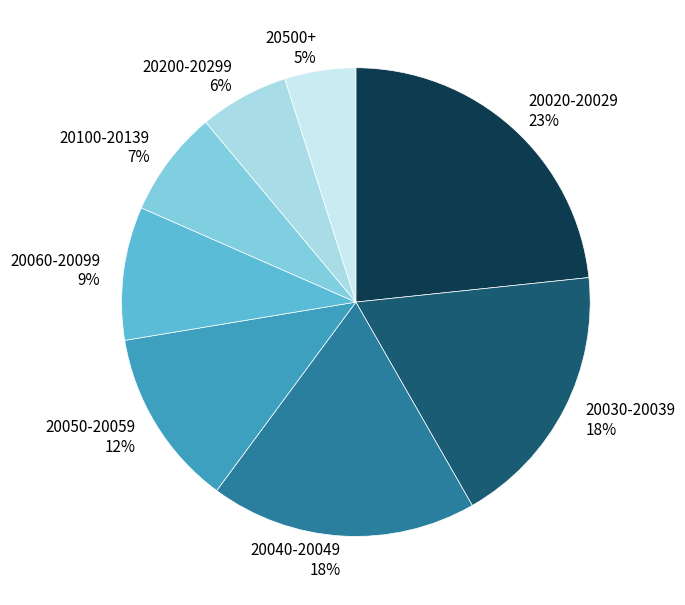

Which slice is the smallest?

20500+